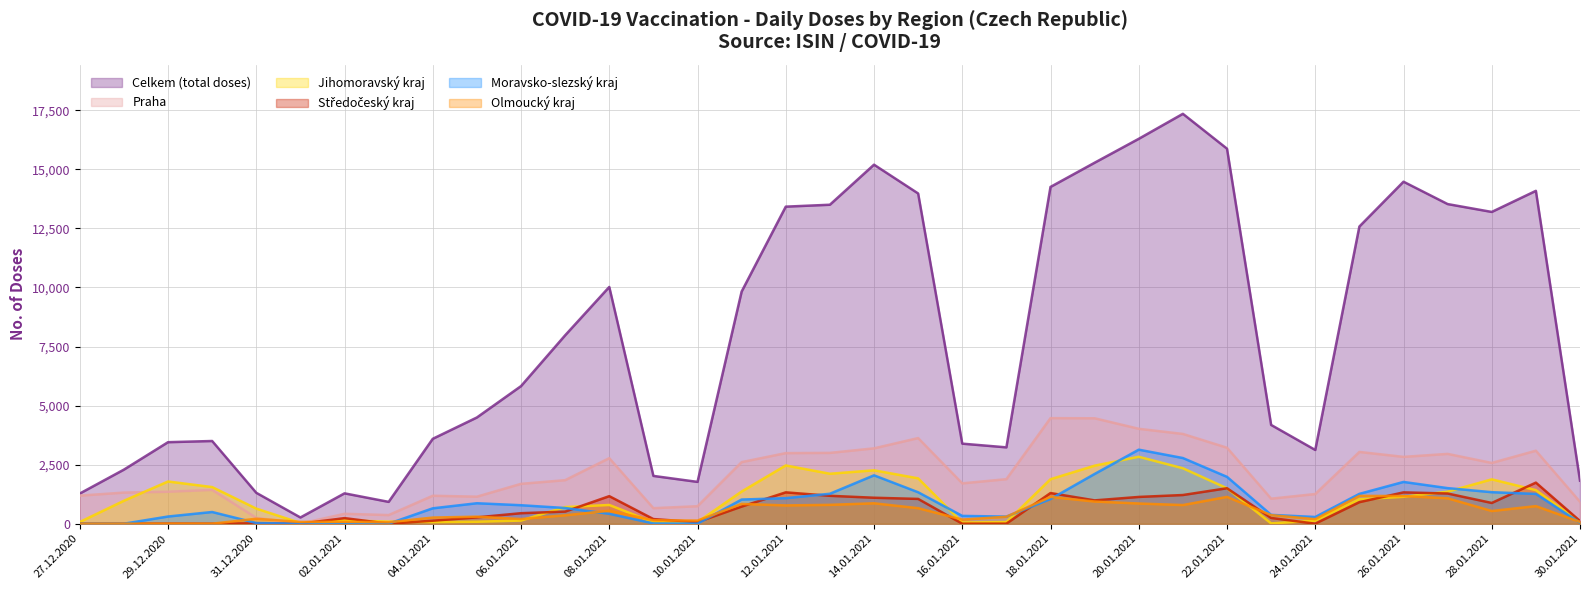

The value of Středočeský kraj at 08.01.2021 is 1166. True or false?

True